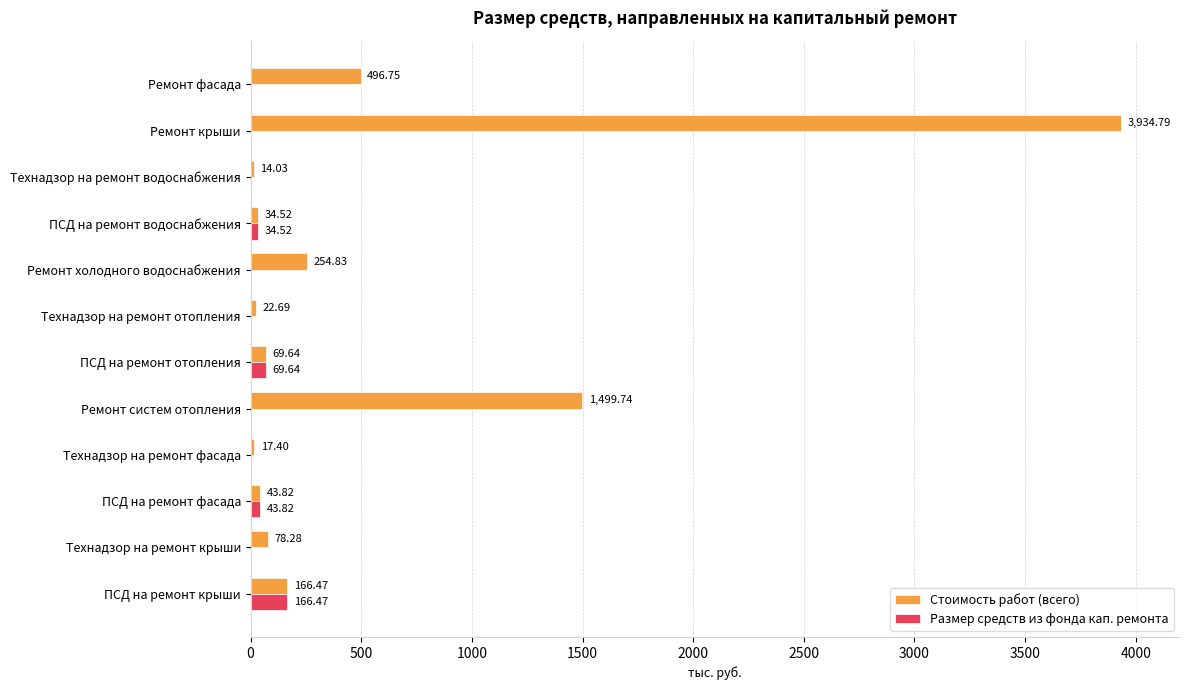

At which label is Размер средств из фонда кап. ремонта closest to 83?

ПСД на ремонт отопления